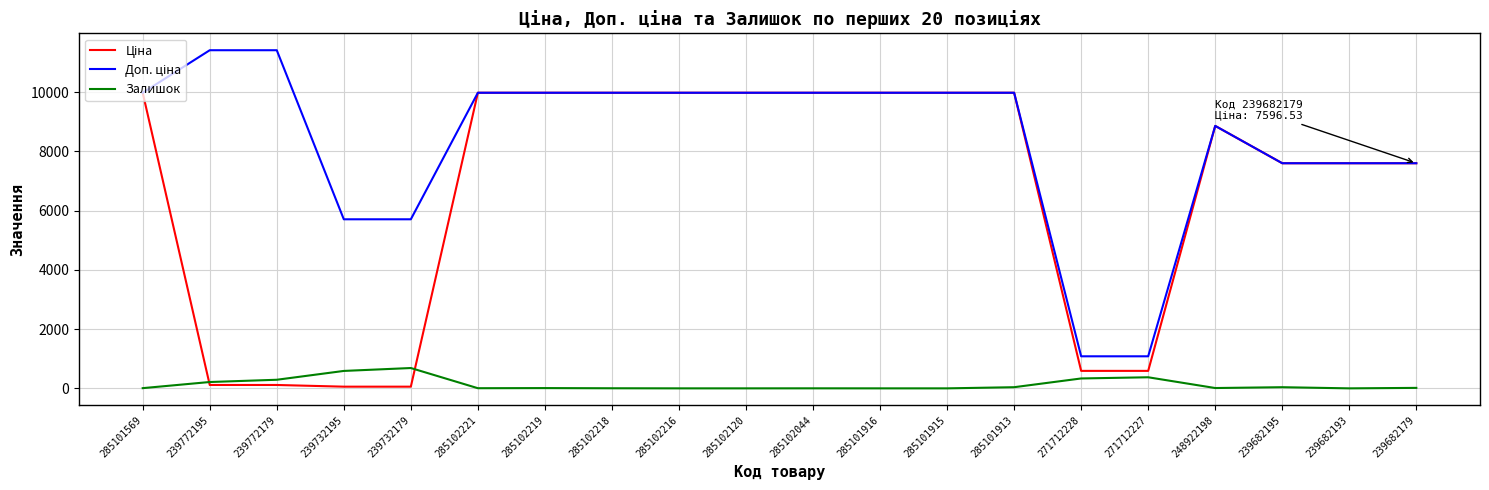

Does the chart display data point markers on the line(s)?

No